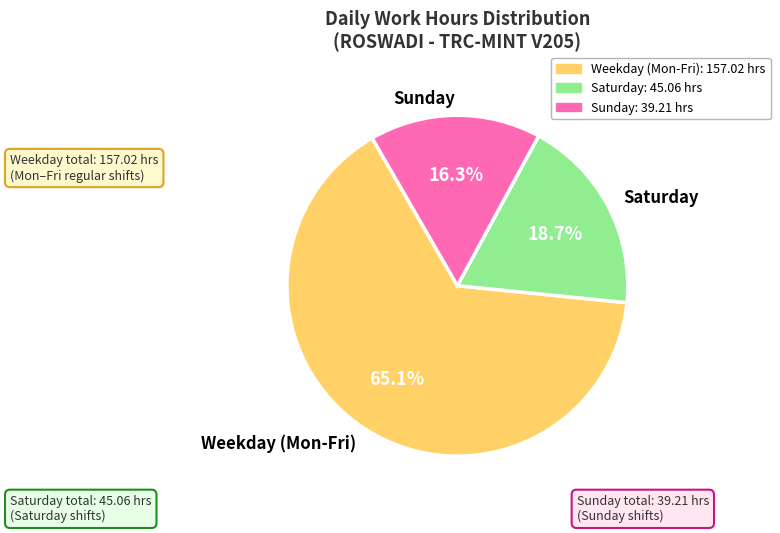

Does Saturday represent more than half of the total?

No